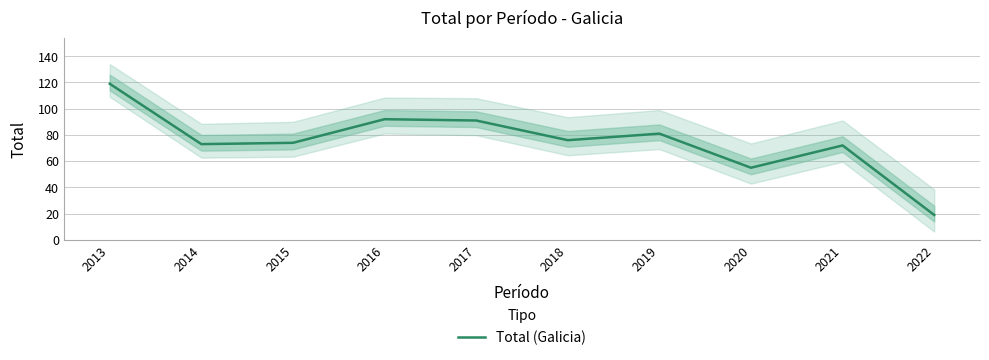

Between 2015 and 2014, which is larger?

2015